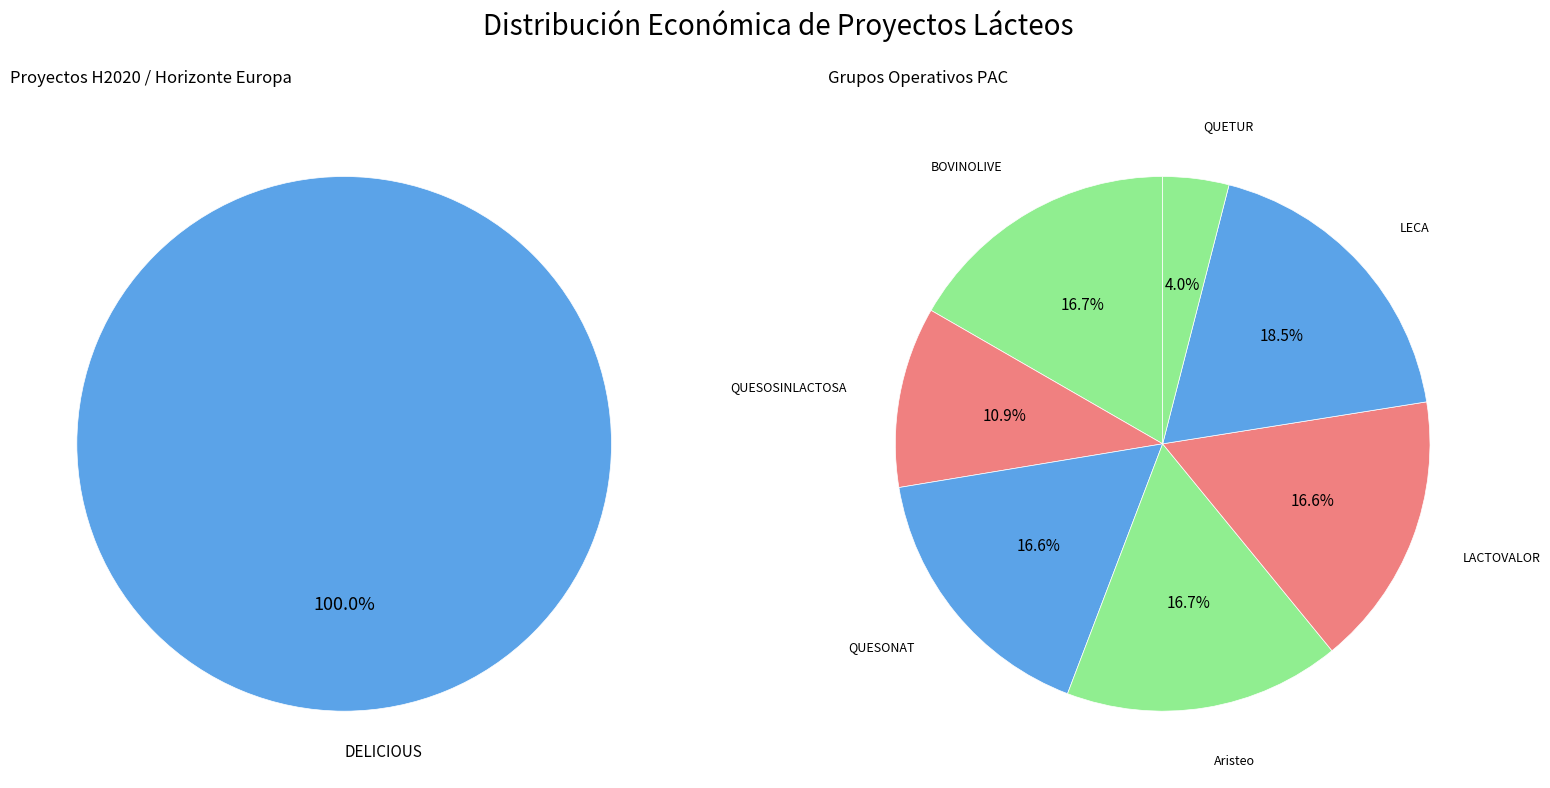

Is it true that BOVINOLIVE is 18% of the pie?

False